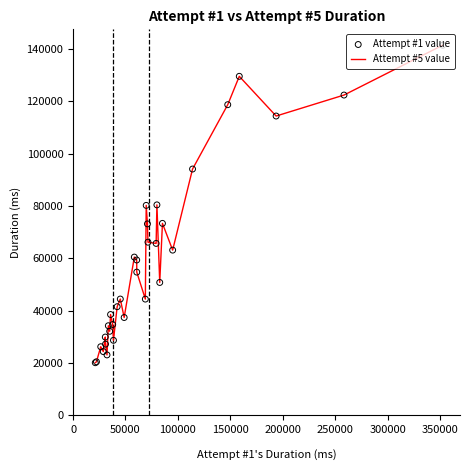

What is the smallest value displayed?

20157